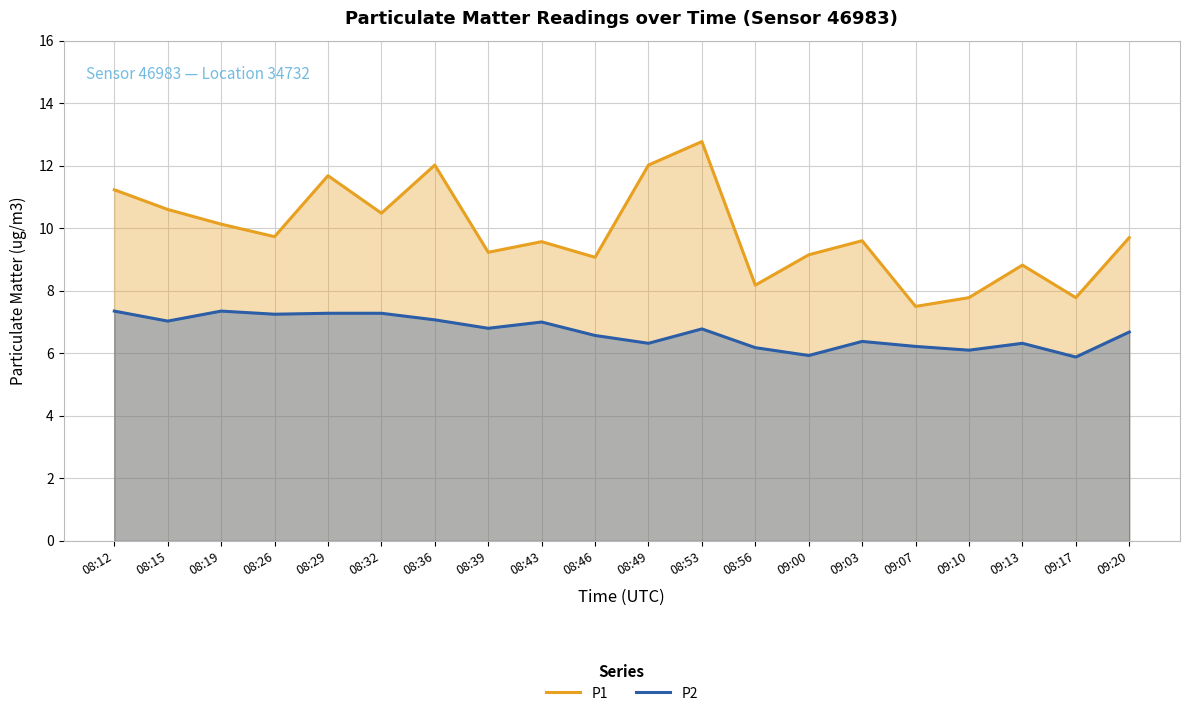

Which category has the lowest value in the P1 series?

09:07